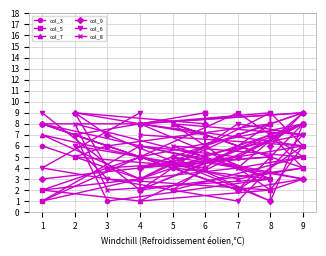

At which category does col_5 reach its first local valley?

7